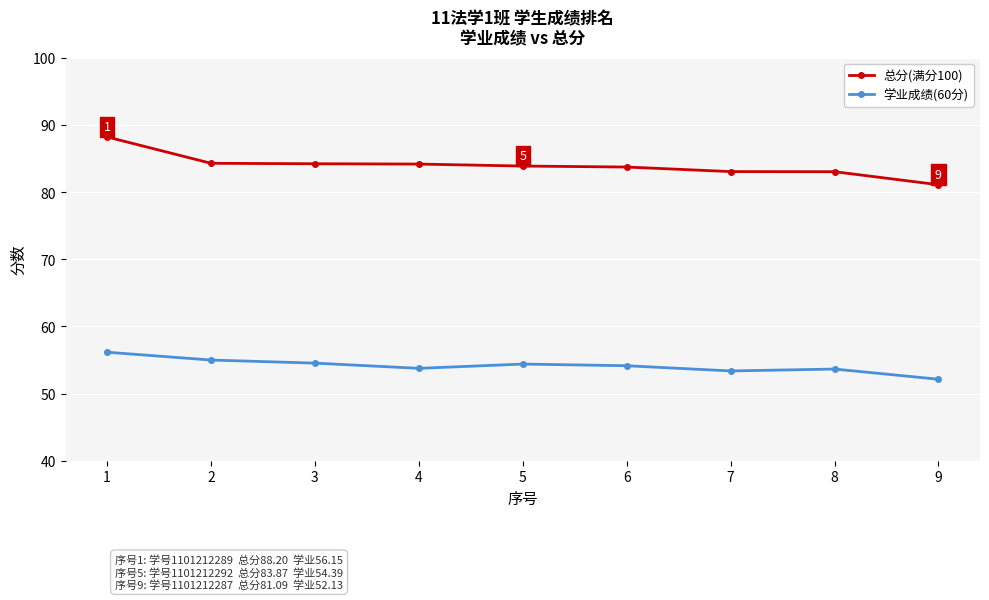

True or false: 学业成绩(60分) and 总分(满分100) cross at least once.

False